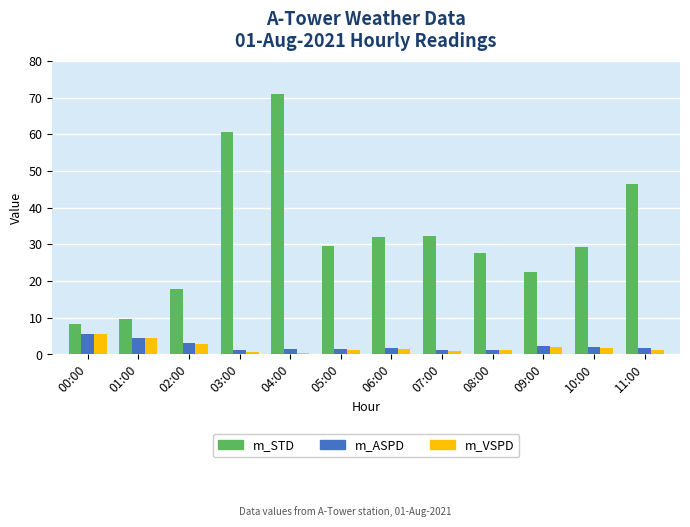

Which series has the widest spread of values?

m_STD